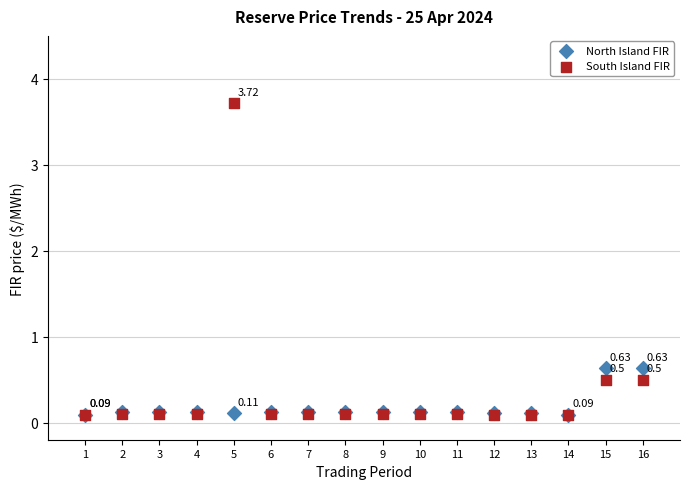

Which series has the widest spread of Y values?

South Island FIR